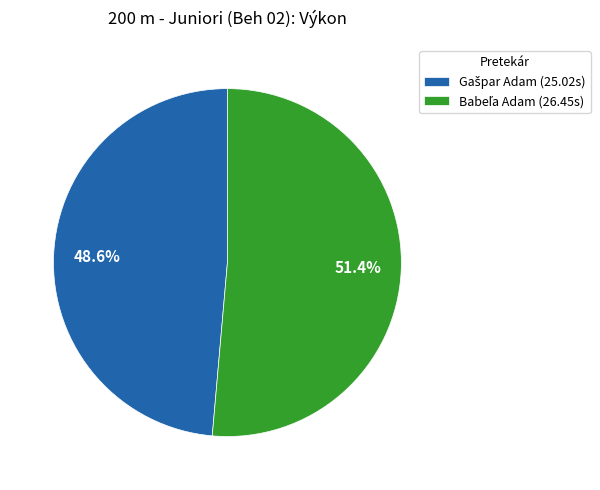

Does any single category account for the majority?

Yes